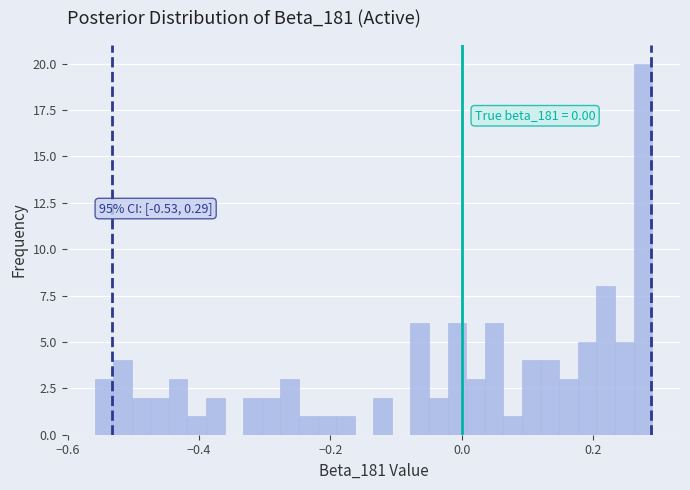

Read against the x-axis, roughly where is the centre of the tallest bar?

0.28